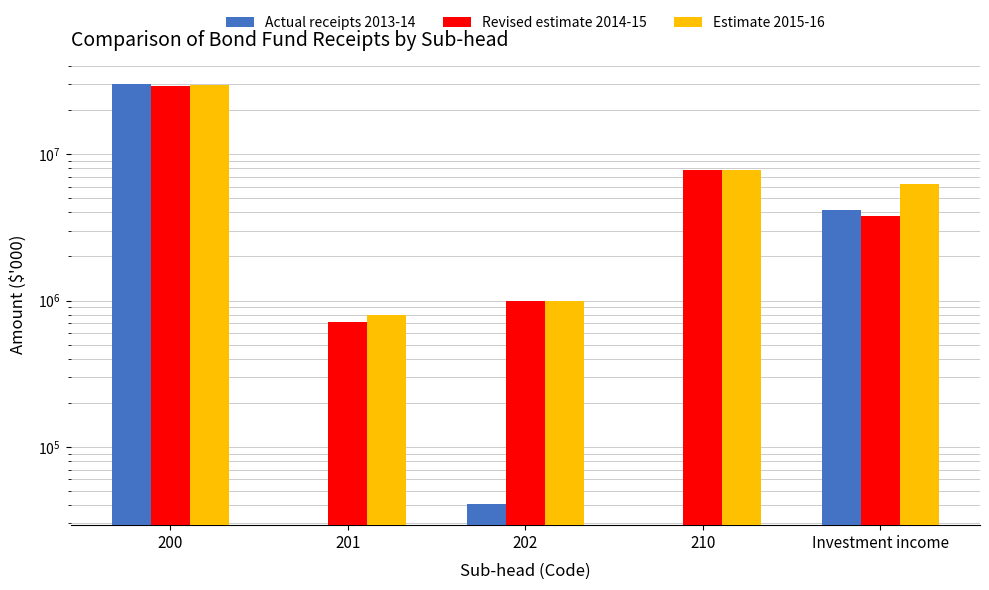

Reading right to left, list all the values displayed in this chart.

Actual receipts 2013-14: 4185338	0	40628	0	30094191
Revised estimate 2014-15: 3778525	7751100	1000000	718773	29413082
Estimate 2015-16: 6269000	7800000	1000000	800000	29500000